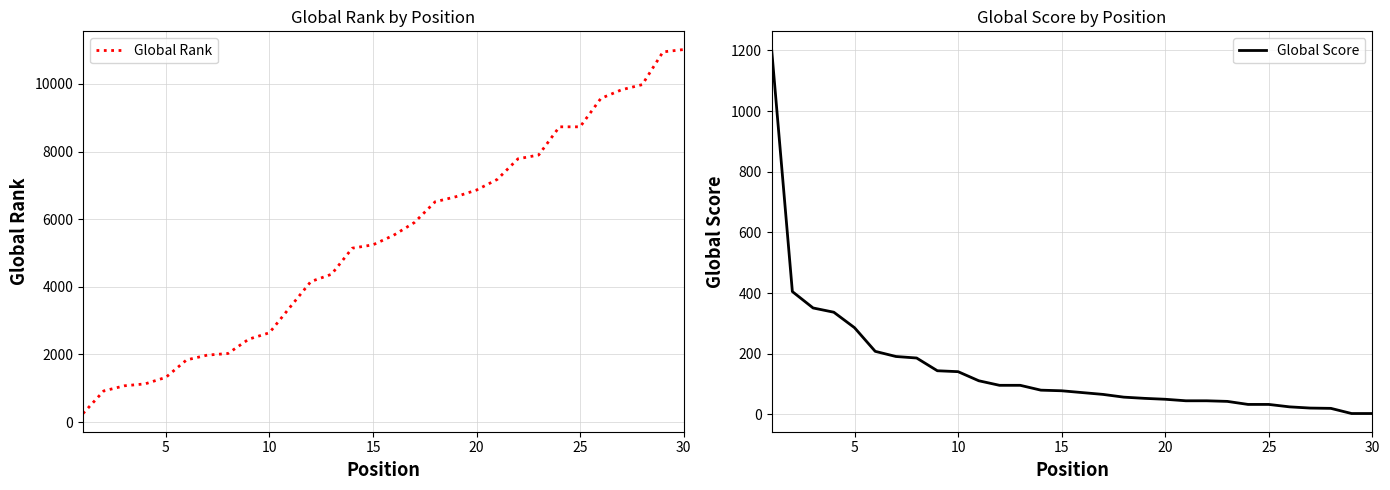

Rank the series by their maximum value, from lowest to highest.

Global Score, Global Rank